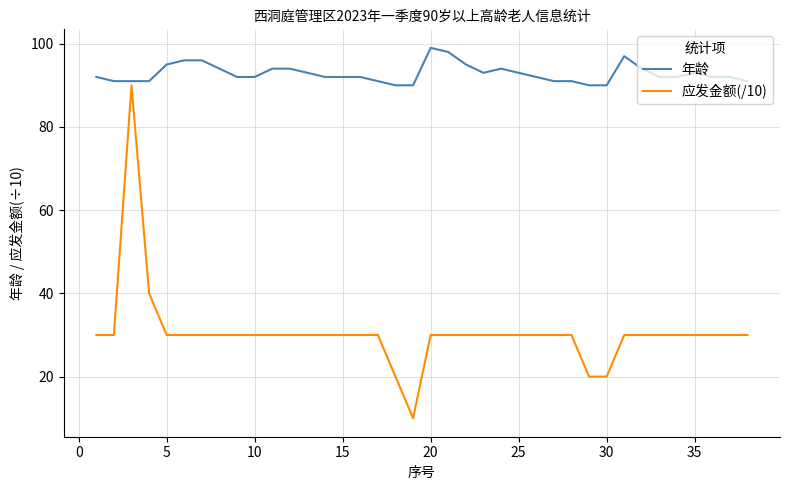

What is the maximum value for 年龄?

99